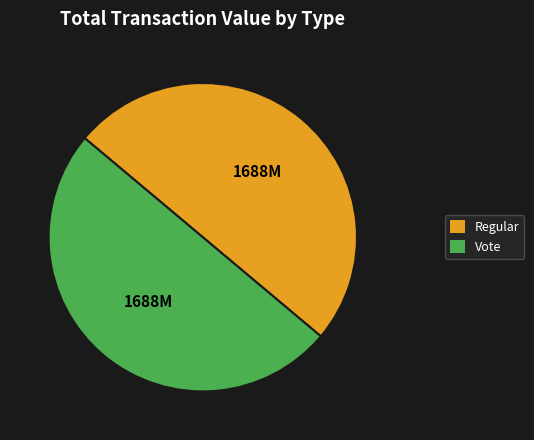

How many slices are in this pie chart?

2